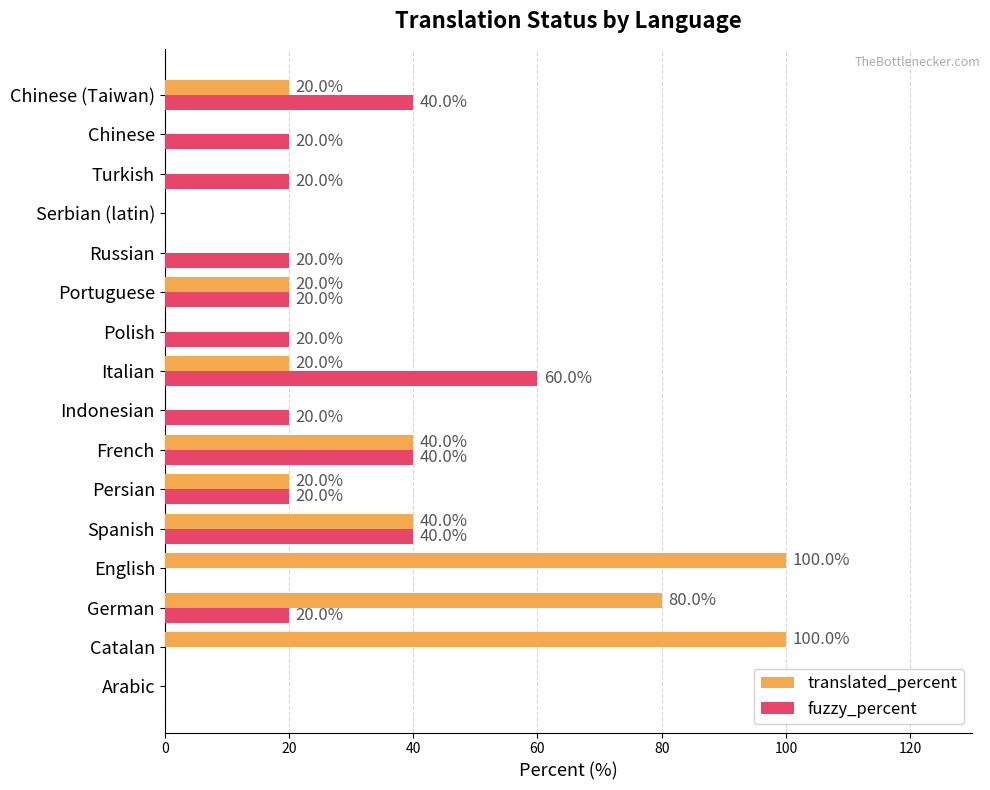

What is the sum of the translated_percent values at Spanish and German?

120